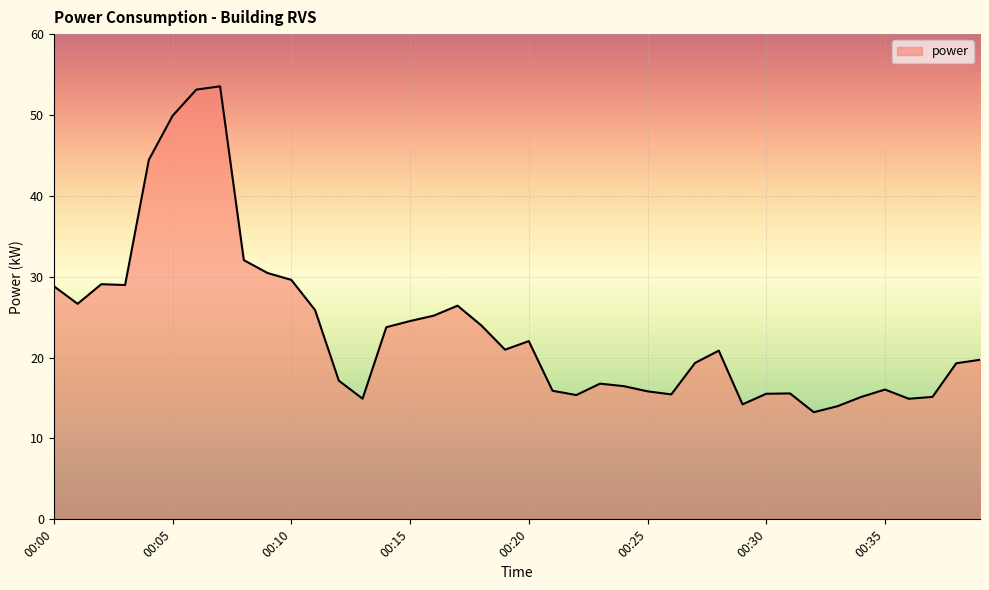

What is the greatest value displayed?

53.5